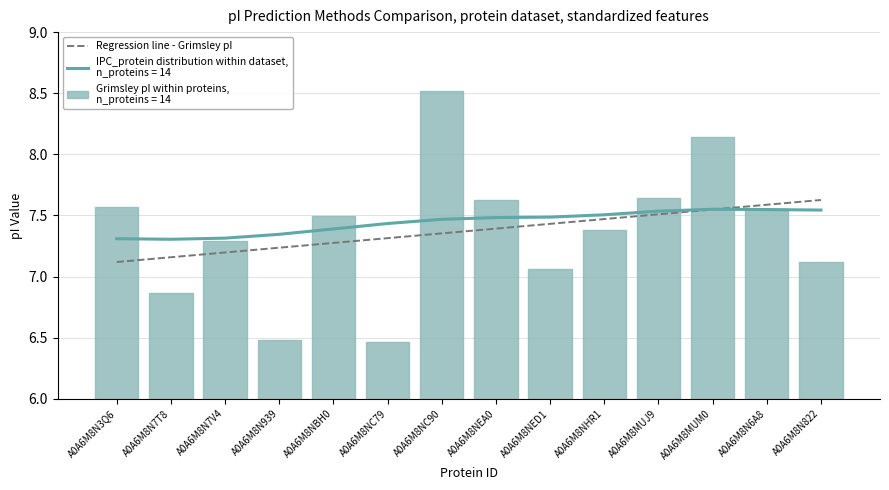

What is the difference between the maximum and minimum values?

0.5